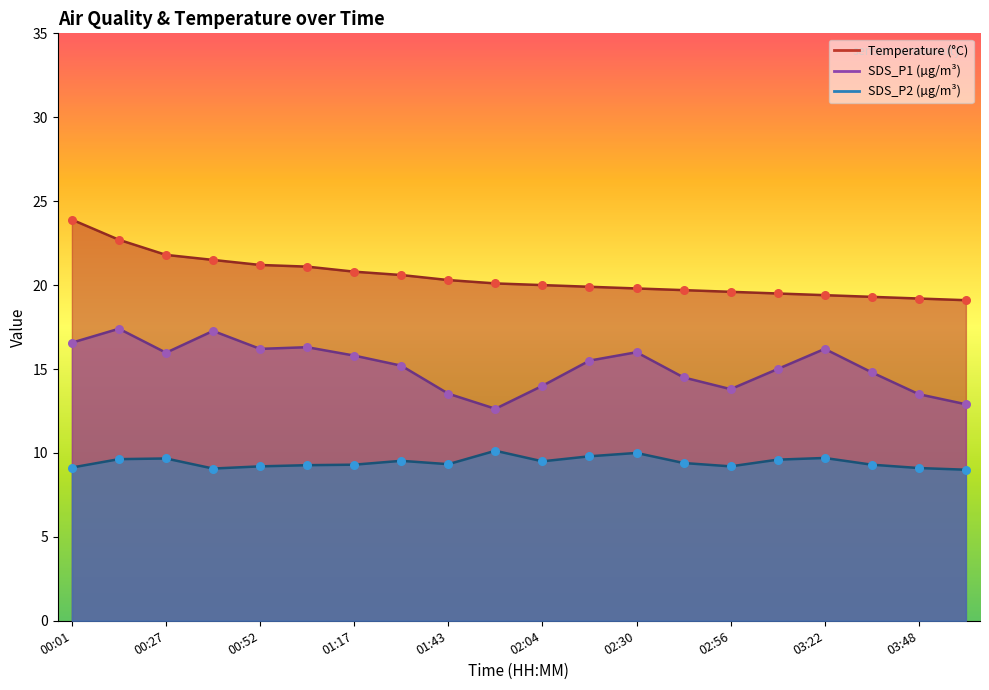

Is the value of SDS_P1 at 01:05 greater than the value of SDS_P2 at 00:39?

Yes